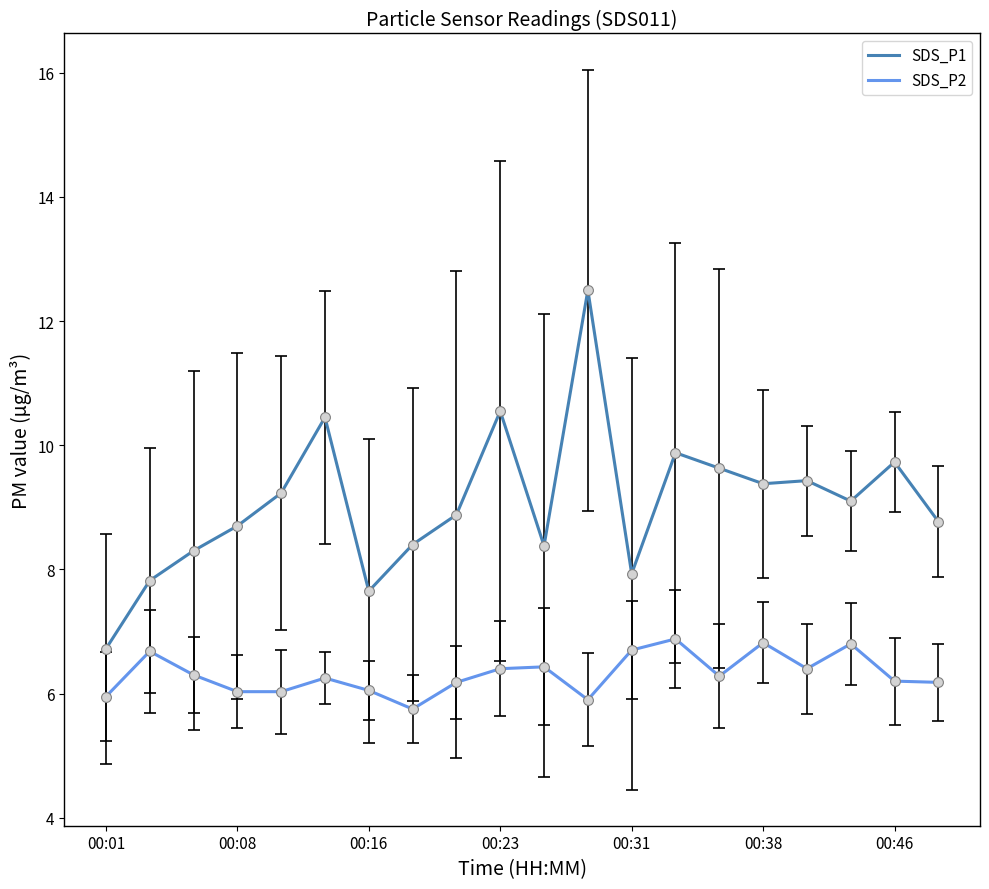

What is the maximum value shown in the chart?

12.5